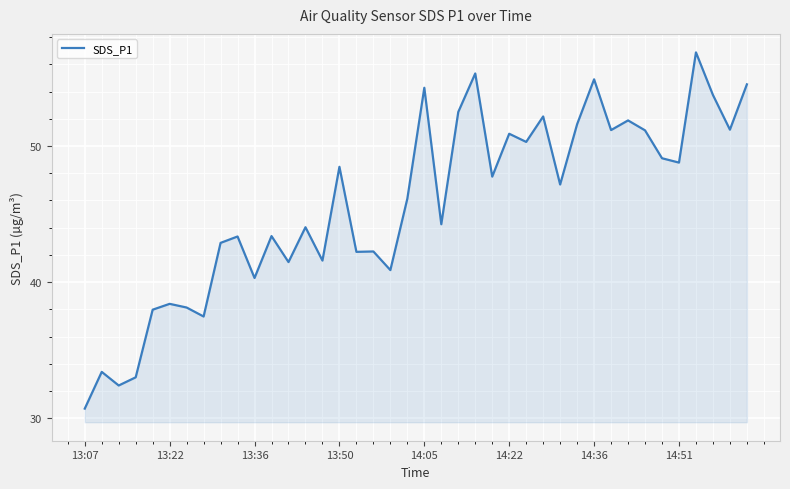

What is the difference between the maximum and minimum values?

26.2